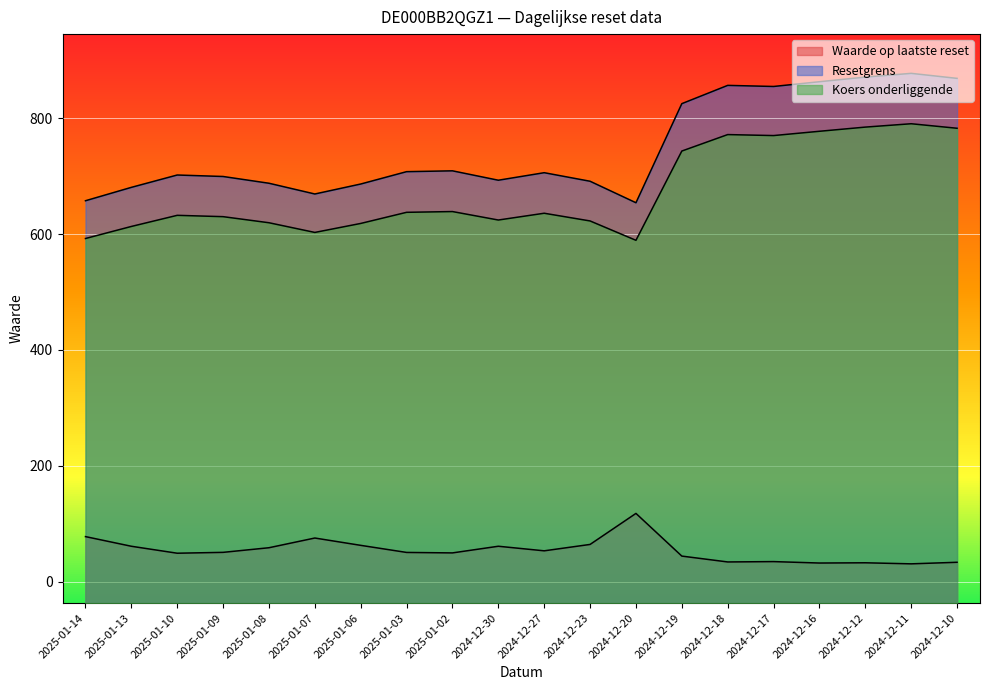

Which series has the largest total across all categories?

Resetgrens